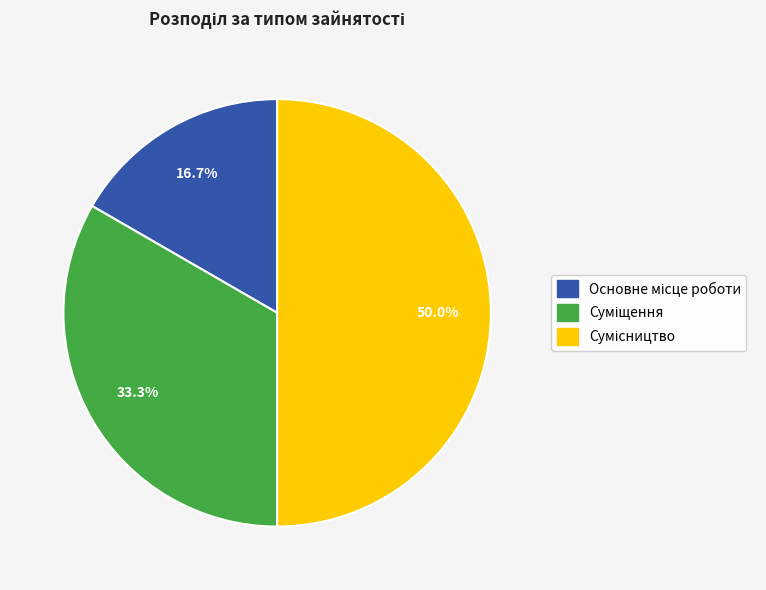

Which slice is the largest?

Сумісництво